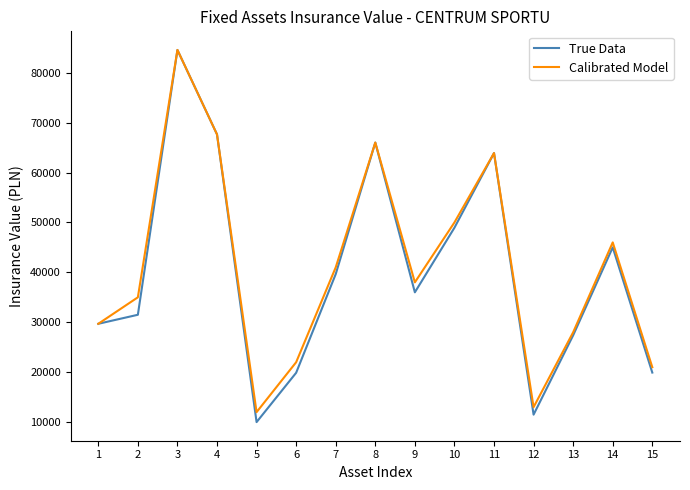

What is the lowest value of the Calibrated Model series?

12000.0